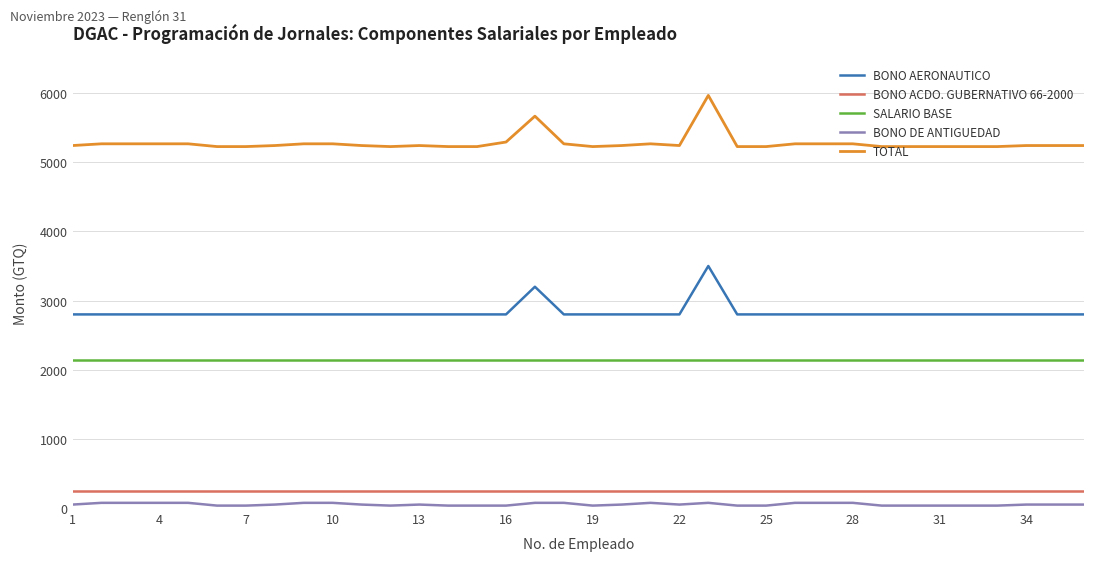

Which series has the largest total across all categories?

TOTAL